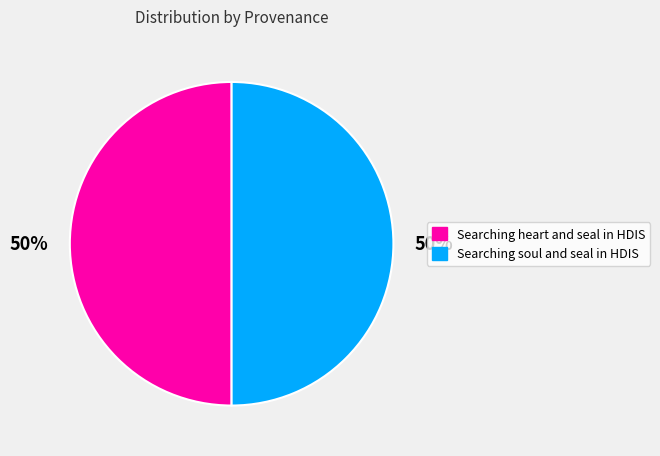

To the nearest percent, what is the average slice percentage?

50%